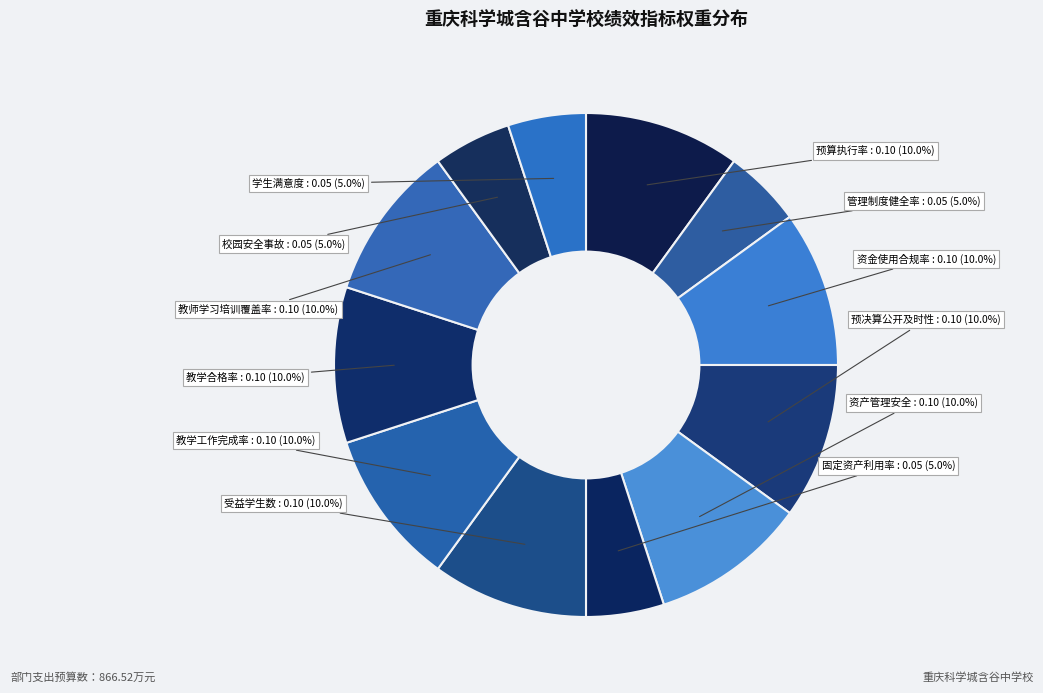

Is it true that 固定资产利用率 is 1% of the pie?

False